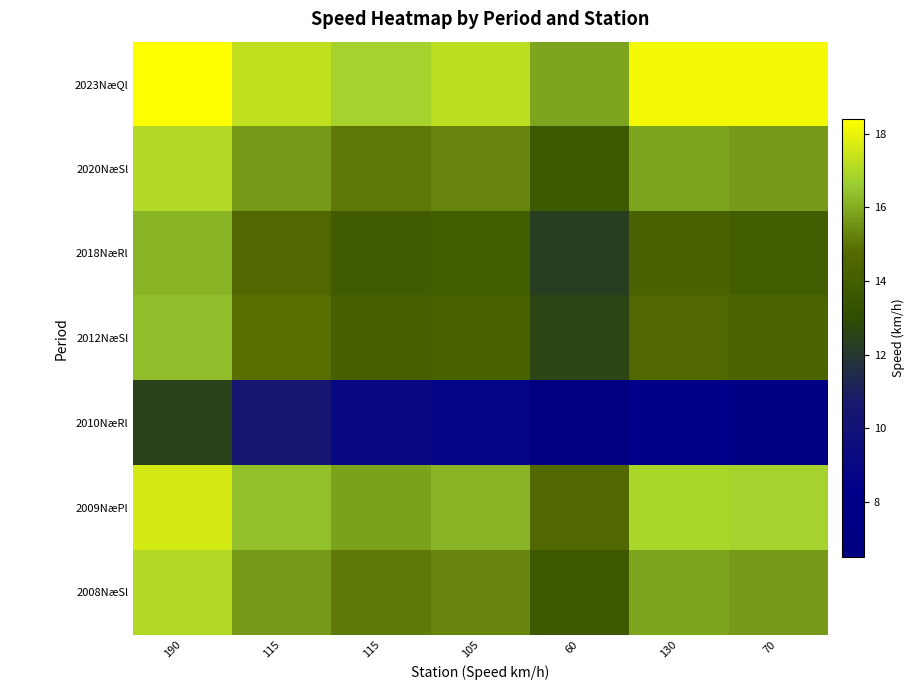

Reading left to right, list all the values displayed in this chart.

2023NæQl: 190=18.4	115=17.2	115=16.8	105=17.2	60=15.8	130=18.2	70=18.2
2020NæSl: 190=17.0	115=15.7	115=15.1	105=15.3	60=13.7	130=15.9	70=15.7
2018NæRl: 190=16.1	115=14.7	115=13.9	105=14.0	60=12.3	130=14.3	70=14.0
2012NæSl: 190=16.4	115=14.9	115=14.2	105=14.3	60=12.6	130=14.7	70=14.4
2010NæRl: 190=12.4	115=10.4	115=9.1	105=8.7	60=6.5	130=8.0	70=7.2
2009NæPl: 190=17.6	115=16.4	115=15.8	105=16.2	60=14.7	130=16.9	70=16.8
2008NæSl: 190=17.0	115=15.7	115=15.1	105=15.3	60=13.7	130=15.9	70=15.7